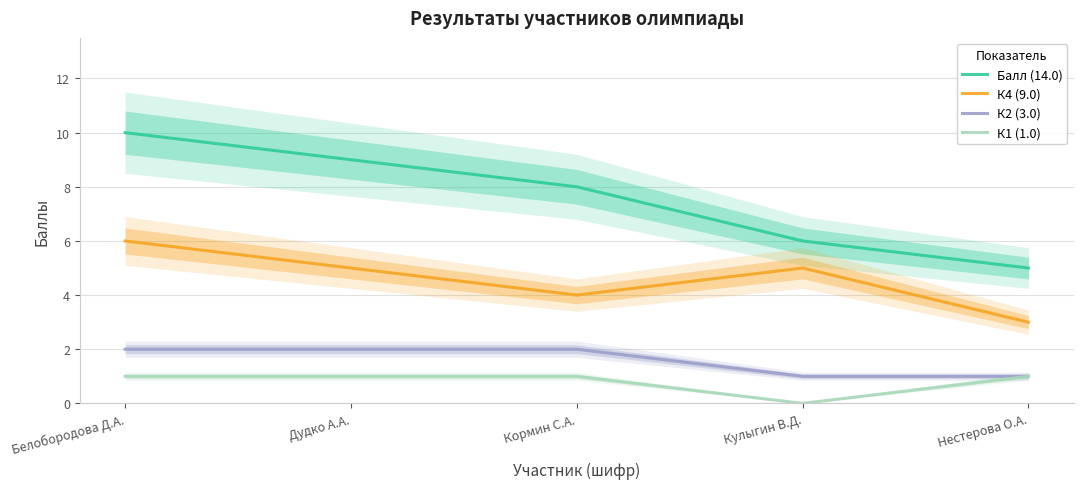

Is the value of К4 (9.0) at Кулыгин В.Д. greater than the value of К1 (1.0) at Кулыгин В.Д.?

Yes